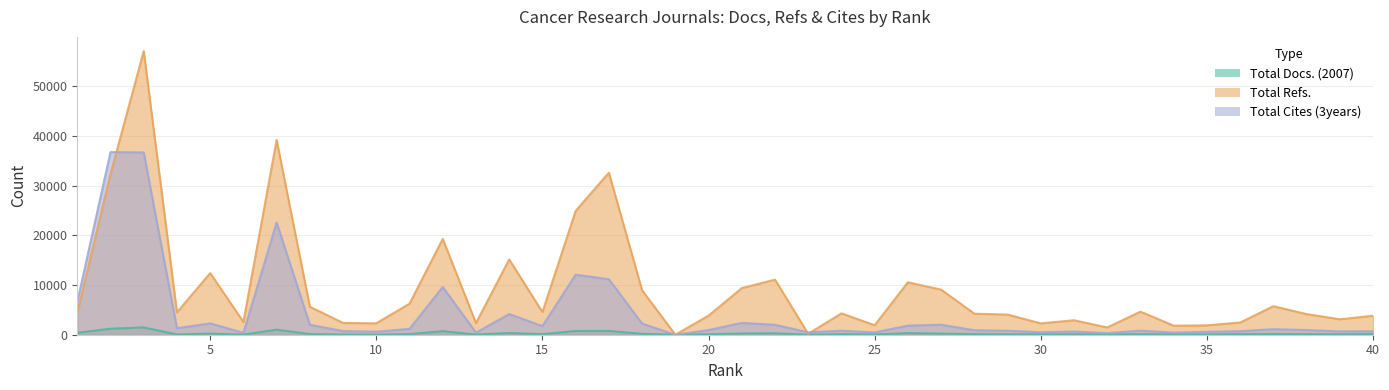

What is the difference between the highest and lowest values at 36?

2342